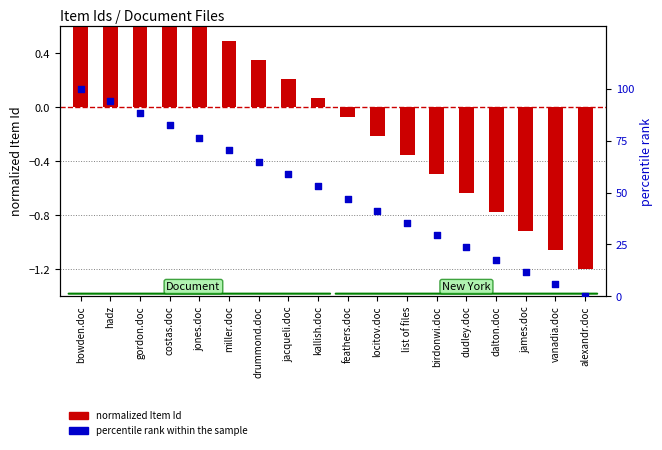

What are all the series names shown in the legend?

normalized Item Id, percentile rank within the sample